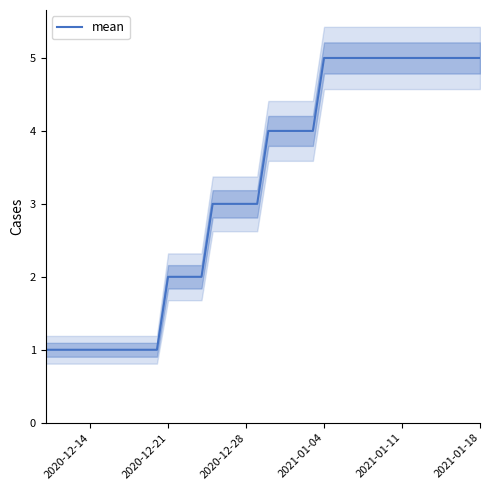

What is the smallest value displayed?

1